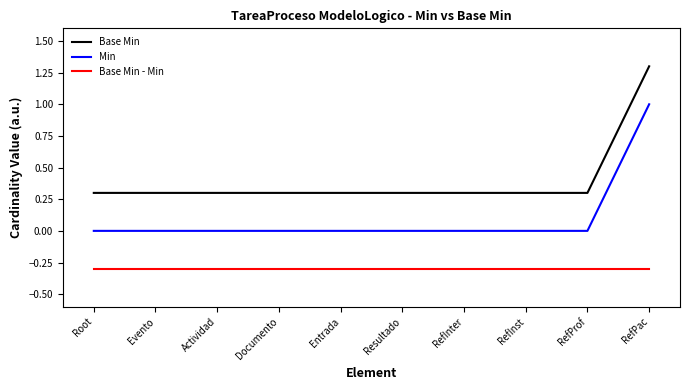

Reading left to right, list all the values displayed in this chart.

Base Min: 0.3	0.3	0.3	0.3	0.3	0.3	0.3	0.3	0.3	1.3
Min: 0.0	0.0	0.0	0.0	0.0	0.0	0.0	0.0	0.0	1.0
Base Min - Min: -0.3	-0.3	-0.3	-0.3	-0.3	-0.3	-0.3	-0.3	-0.3	-0.3